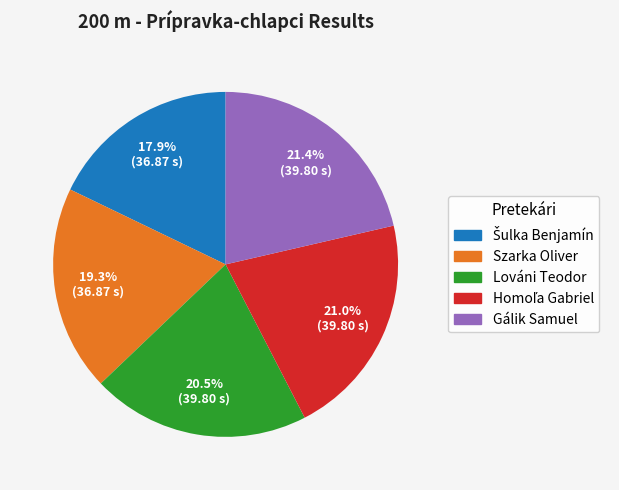

How many slices are in this pie chart?

5